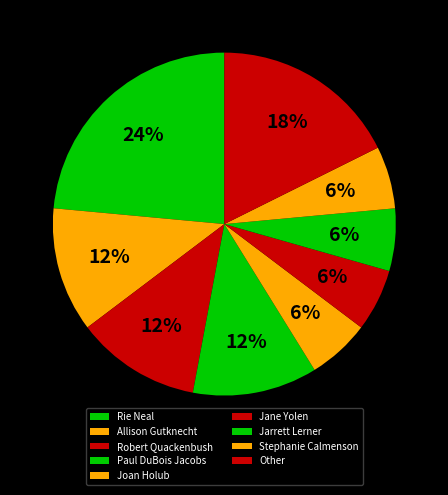

How many segments does this pie chart have?

9